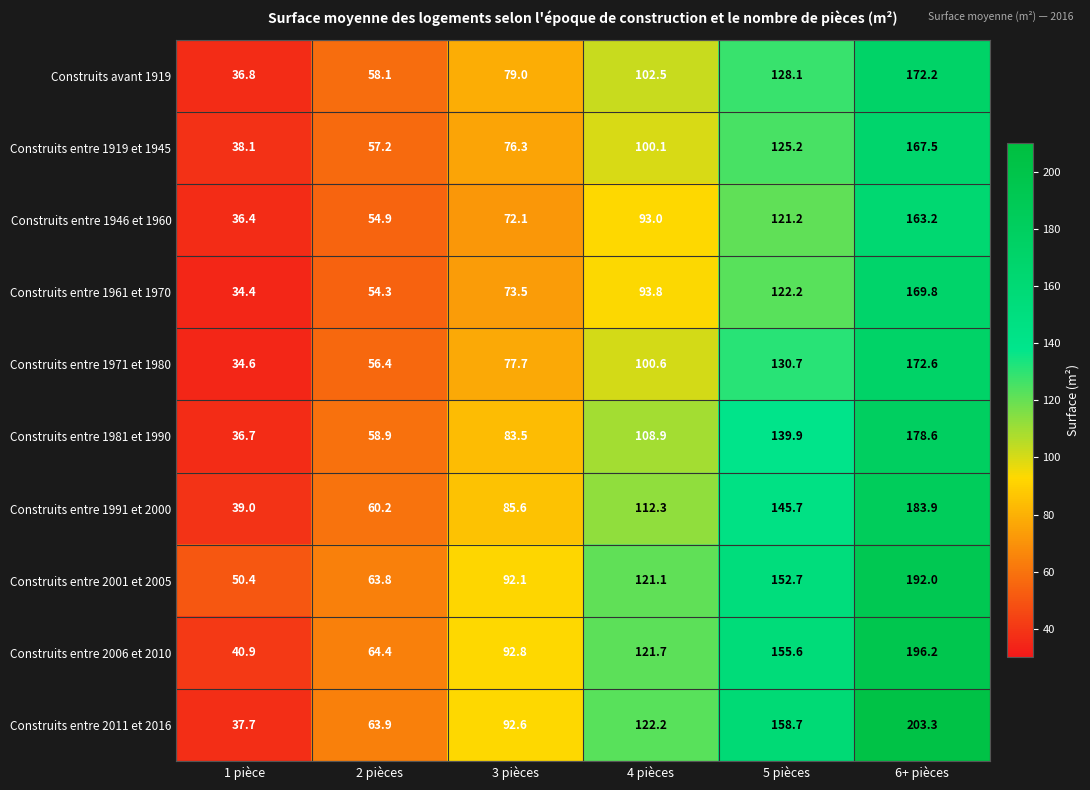

What is the average value of the Construits entre 2011 et 2016 series?

113.1